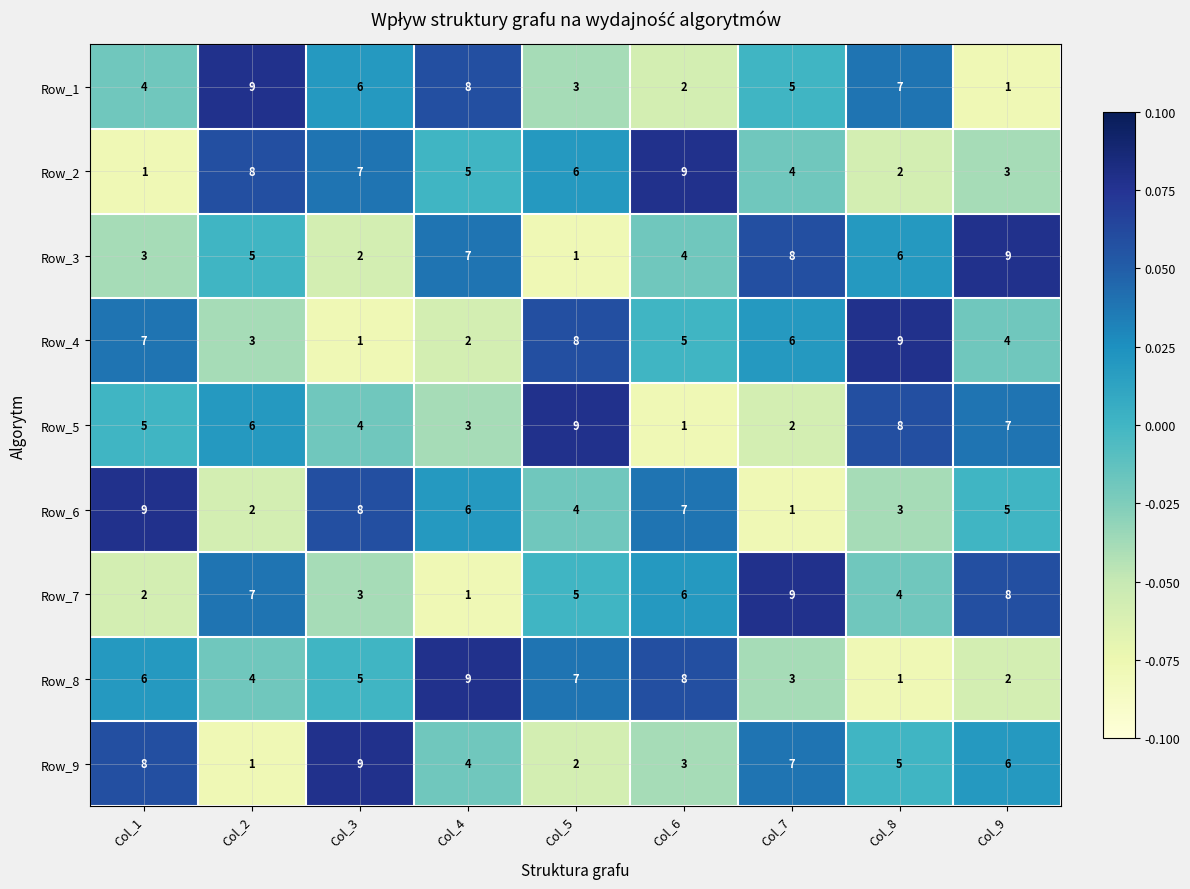

At how many categories does at least one series exceed 5?

9